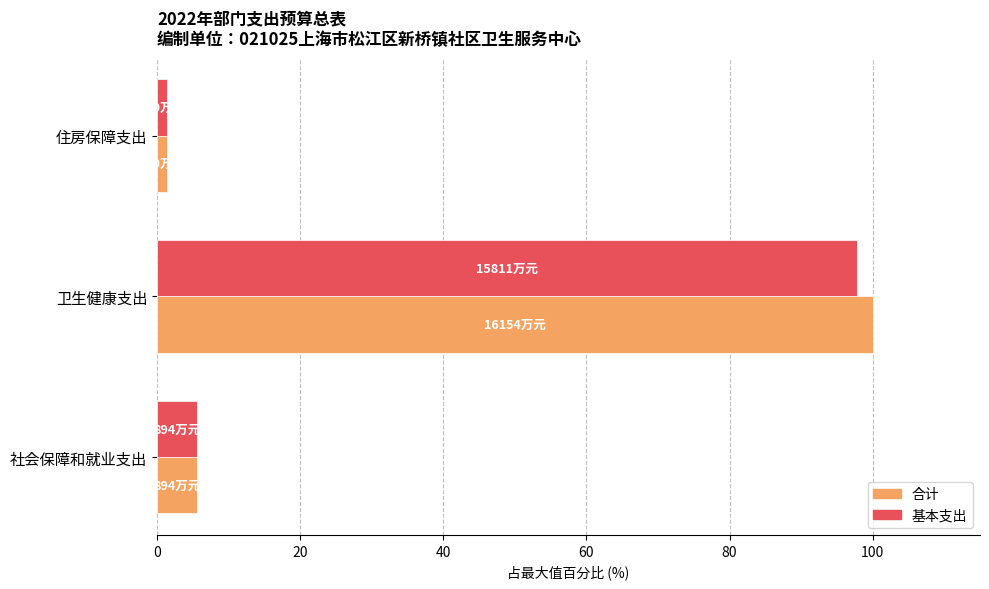

What is the difference between the second highest and minimum values in the 基本支出 series?

4.2